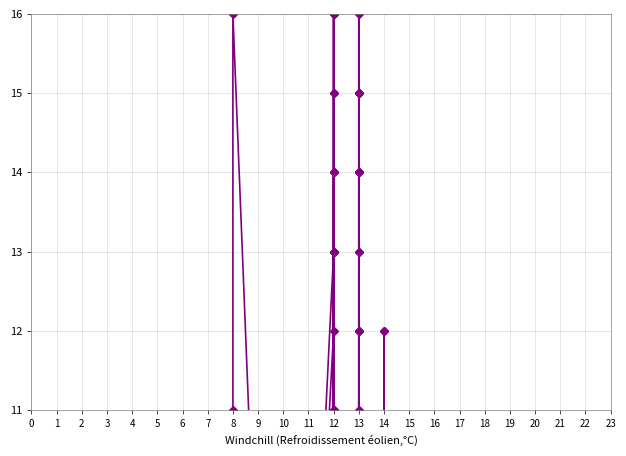

How many interior local valleys does the Z4 series have?

3